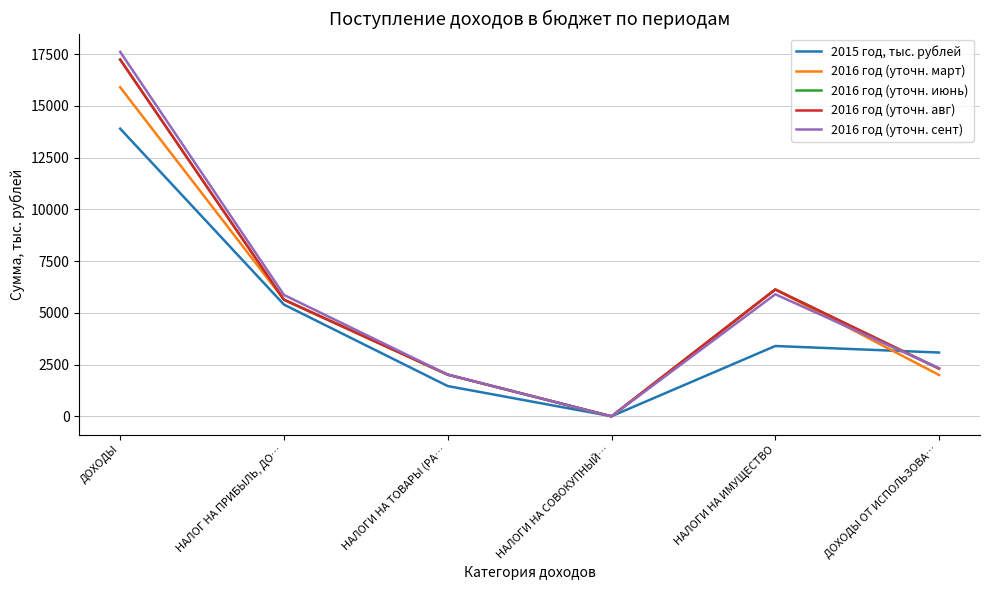

Reading left to right, list all the values displayed in this chart.

2015 год, тыс. рублей: 13897.5	5400.0	1464.7	8.0	3400.0	3084.8
2016 год (уточн. март): 15895.1	5636.0	2017.1	2.0	6130.0	2000.0
2016 год (уточн. июнь): 17235.1	5636.0	2017.1	2.0	6130.0	2306.0
2016 год (уточн. авг): 17235.1	5636.0	2017.1	2.0	6130.0	2306.0
2016 год (уточн. сент): 17609.1	5867.0	2017.1	2.0	5899.0	2330.0